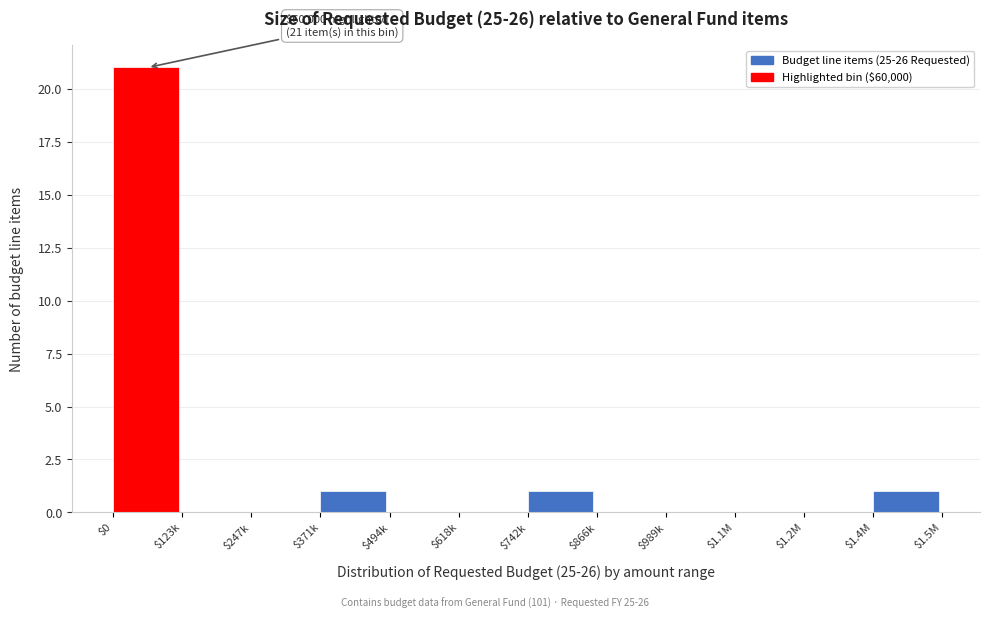

The value at $247k is 0. True or false?

True